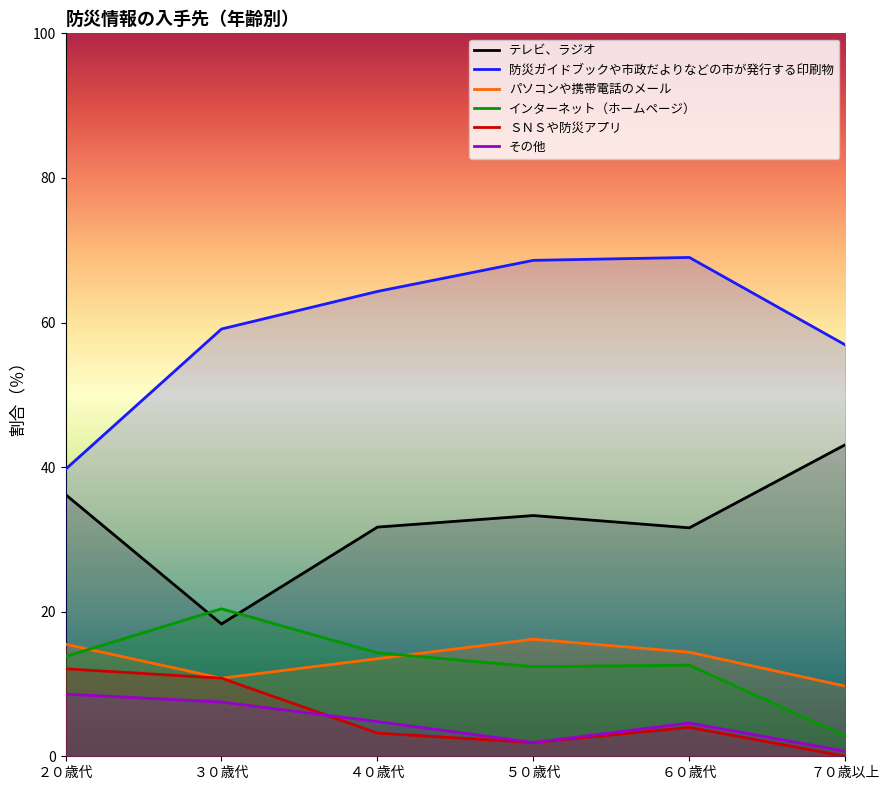

Which series has the largest total across all categories?

防災ガイドブックや市政だよりなどの市が発行する印刷物